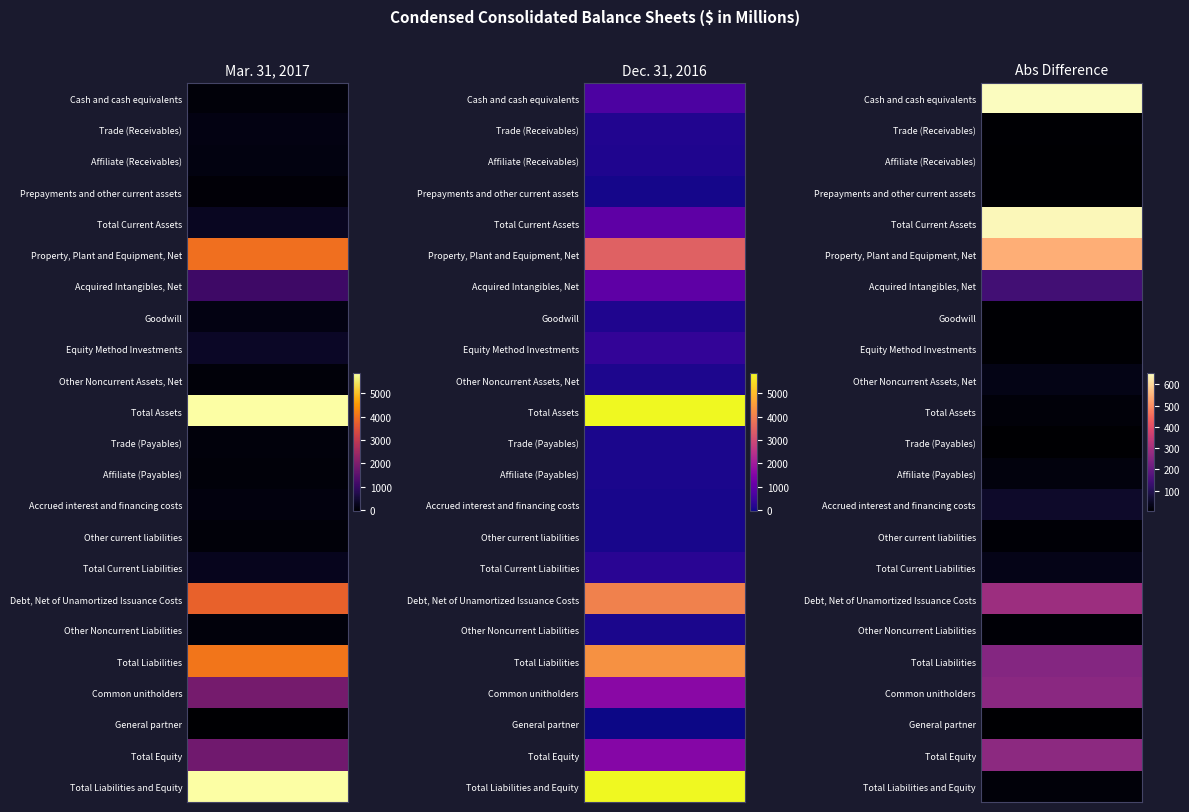

Which series changed the most between 0 and 1?

Cash and cash equivalents